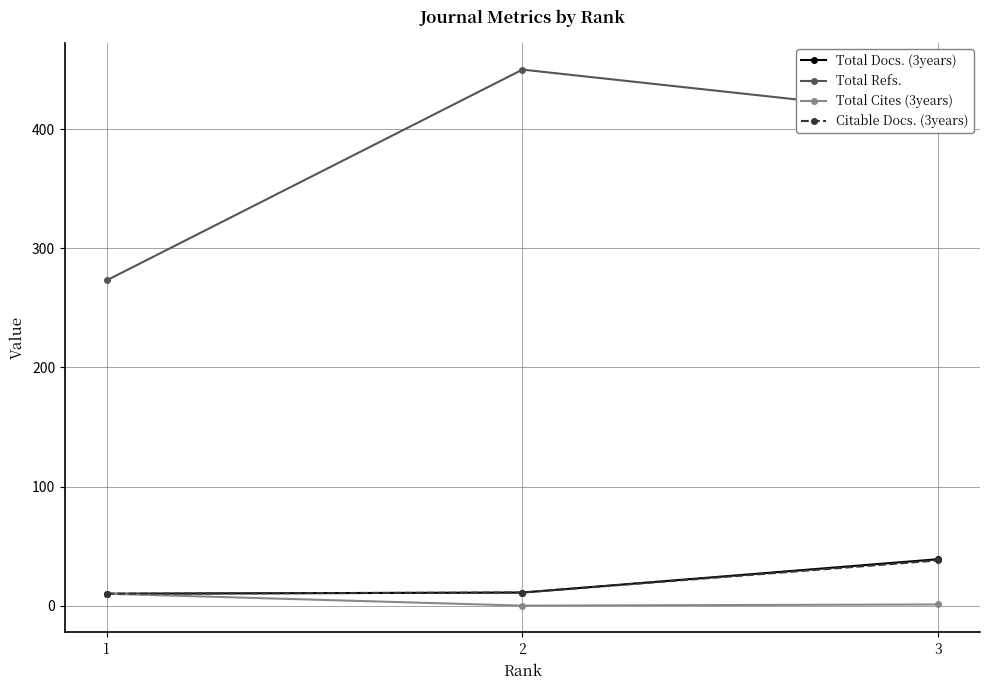

What is the value of the Total Refs. point at the 3rd from the left?

412